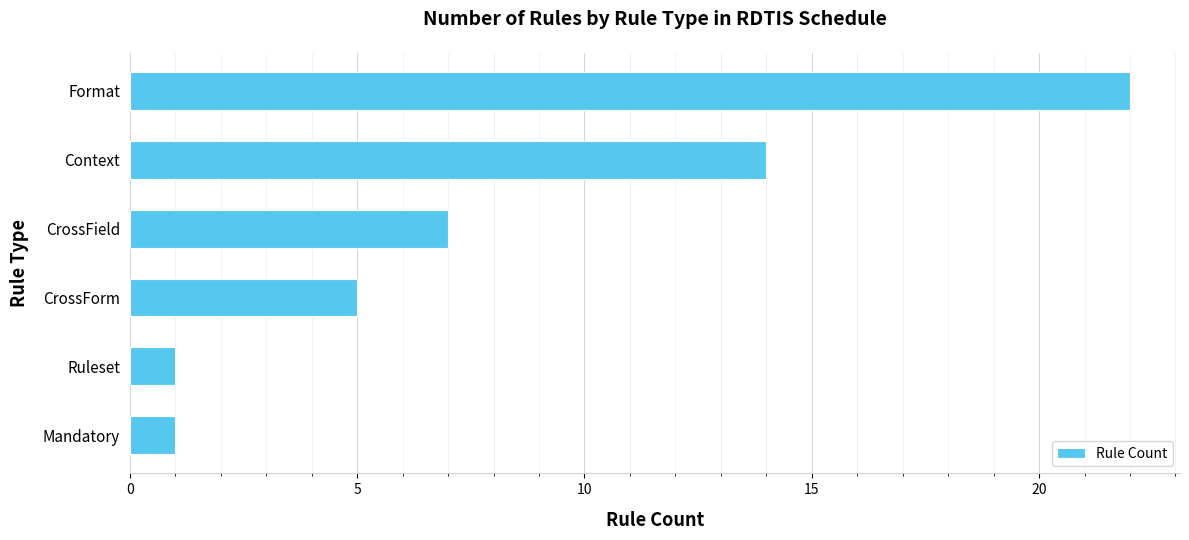

How many series are shown in this chart?

1